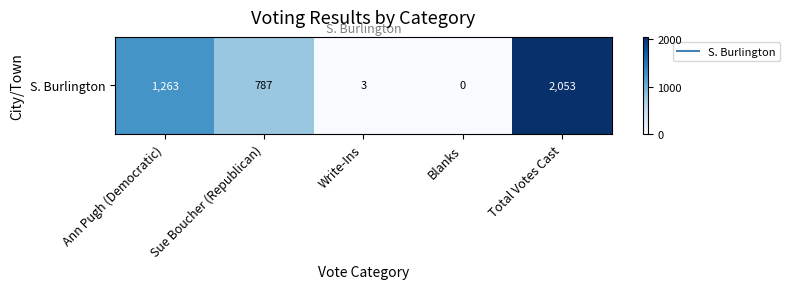

What is the sum of all values?

4106